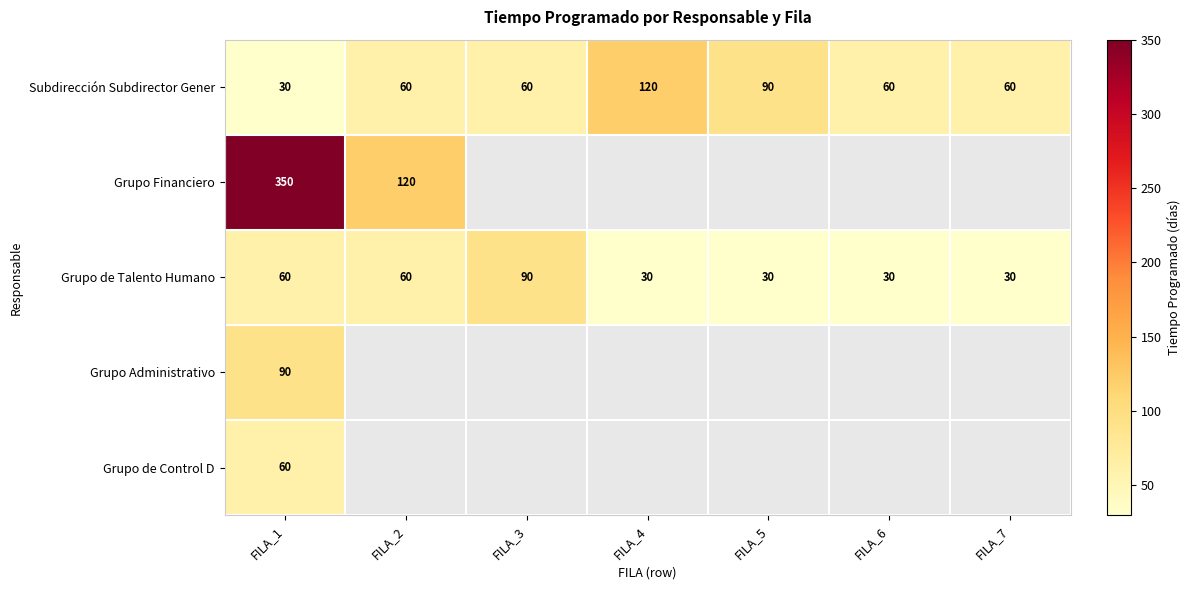

At which category is the sum across all series the highest?

FILA_1